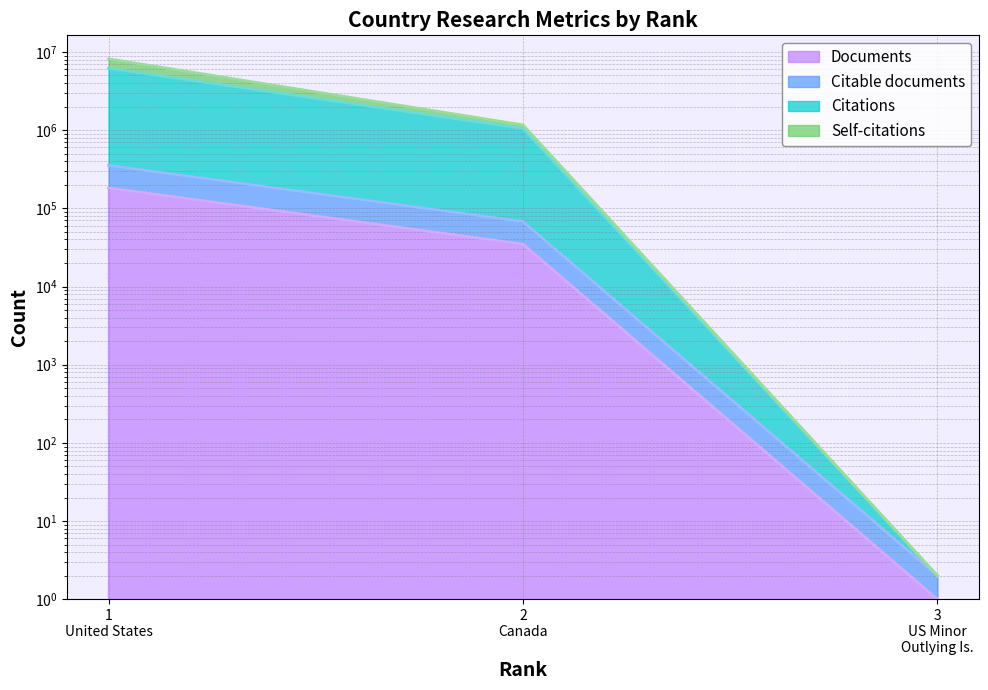

Is the value of Self-citations at 2 Canada greater than the value of Citations at 3 US Minor Outlying Is.?

Yes